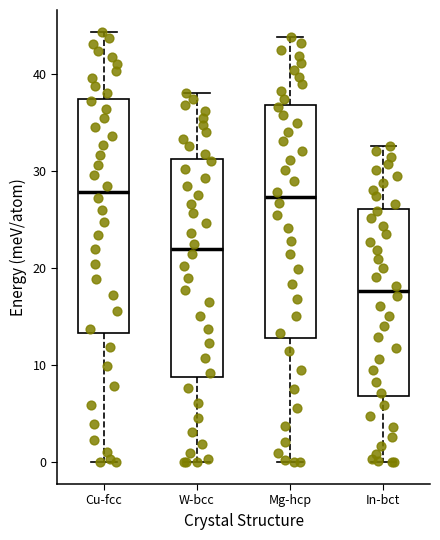

Where does the upper whisker of the box for W-bcc end on the y-axis? The values are not printed on the chart, so give them approximately, as read against the axis.

38